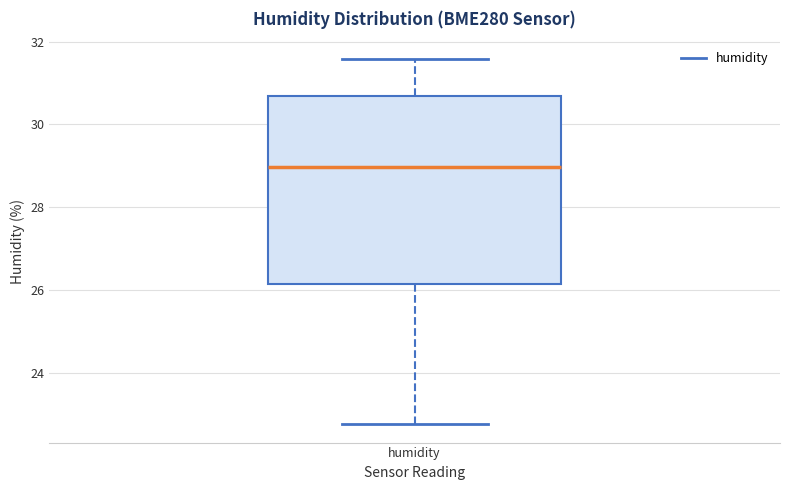

Where is the upper edge of the box for humidity on the y-axis? The values are not printed on the chart, so give them approximately, as read against the axis.

30.6